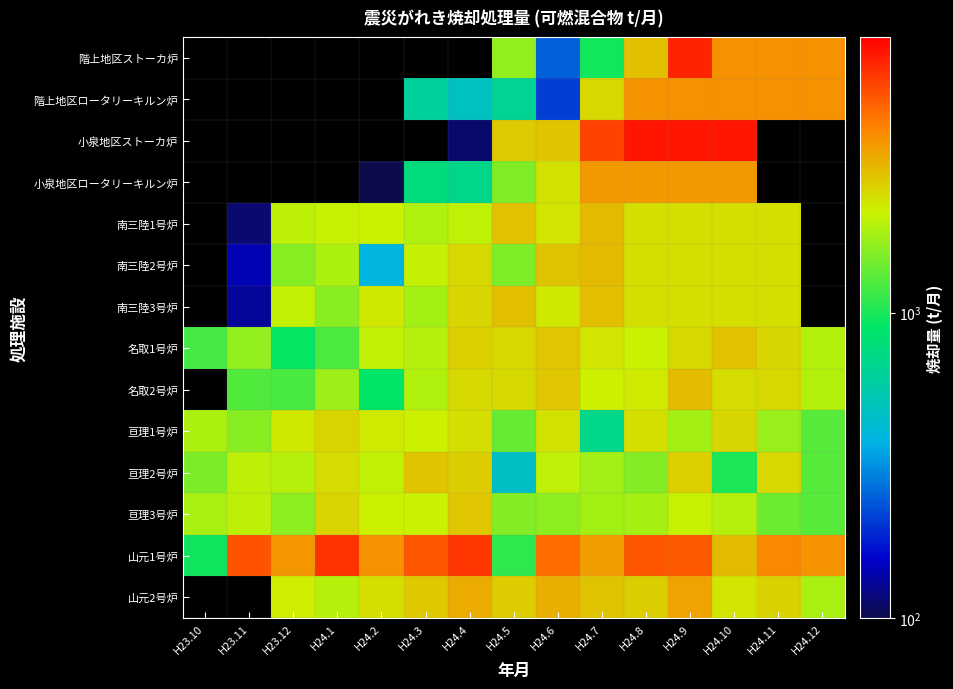

What is the minimum value shown in the chart?

28.0